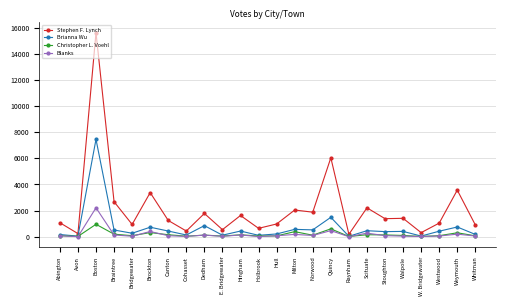

What is the value of the Blanks point at the 20th from the left?

53